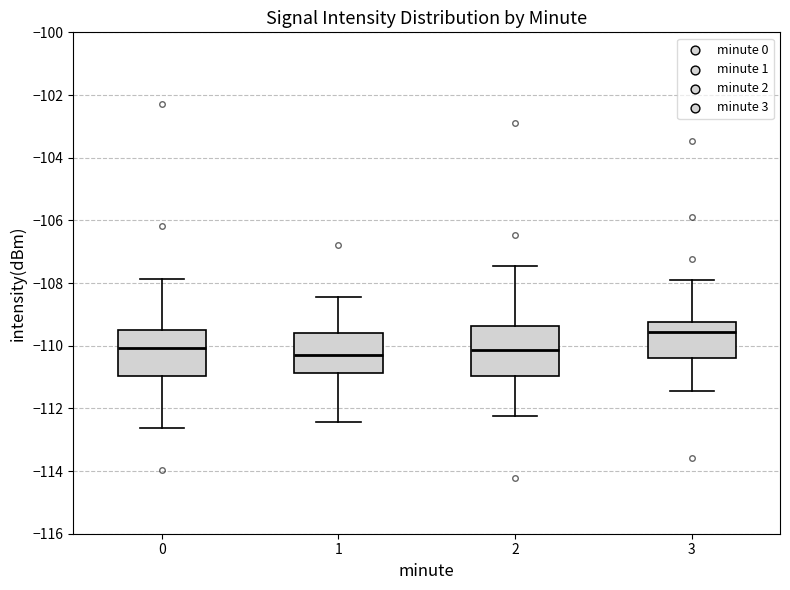

Reading left to right, transcribe this box plot: for each box, give where its median line is, the range the box spans, and where its two whiskers end, as read against the y-axis. The values are not printed on the chart, so give them approximately, as read against the axis.

0: median -110.0, box -111.0 to -109.4, whiskers -112.6 to -107.8
1: median -110.2, box -110.8 to -109.6, whiskers -112.4 to -108.4
2: median -110.2, box -111.0 to -109.4, whiskers -112.2 to -107.4
3: median -109.6, box -110.4 to -109.2, whiskers -111.4 to -107.8